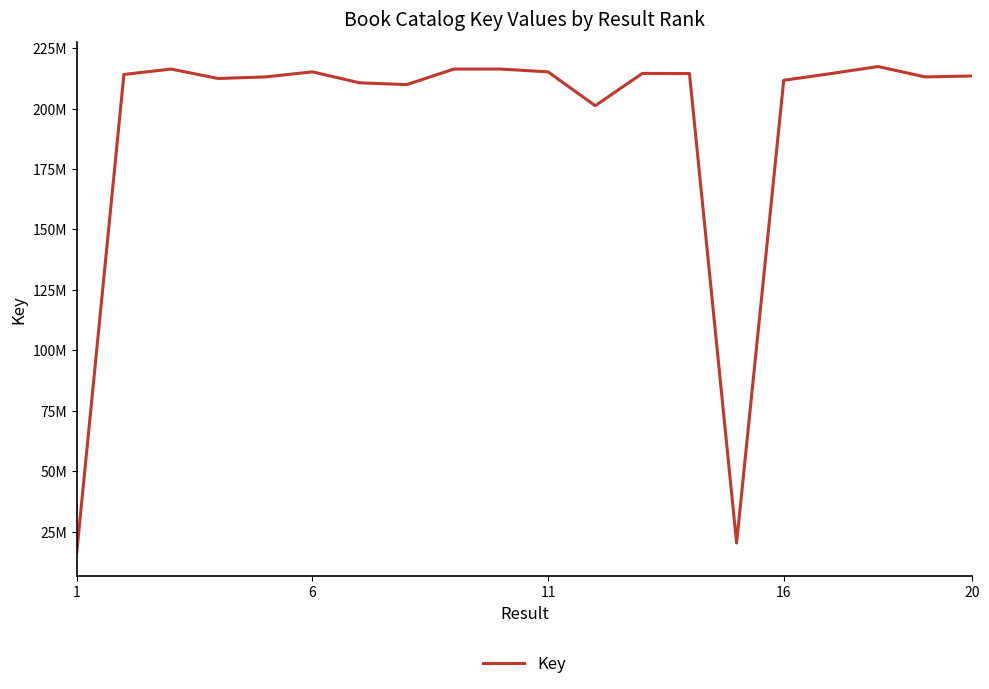

What is the average value?

193856671